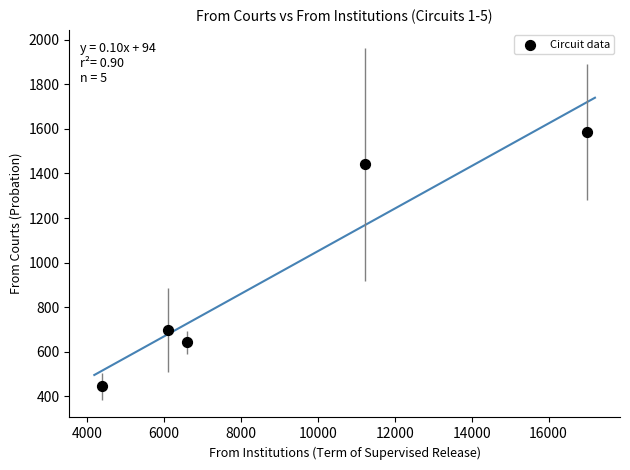

What Y value in the scatter plot is closest to 1014?

697